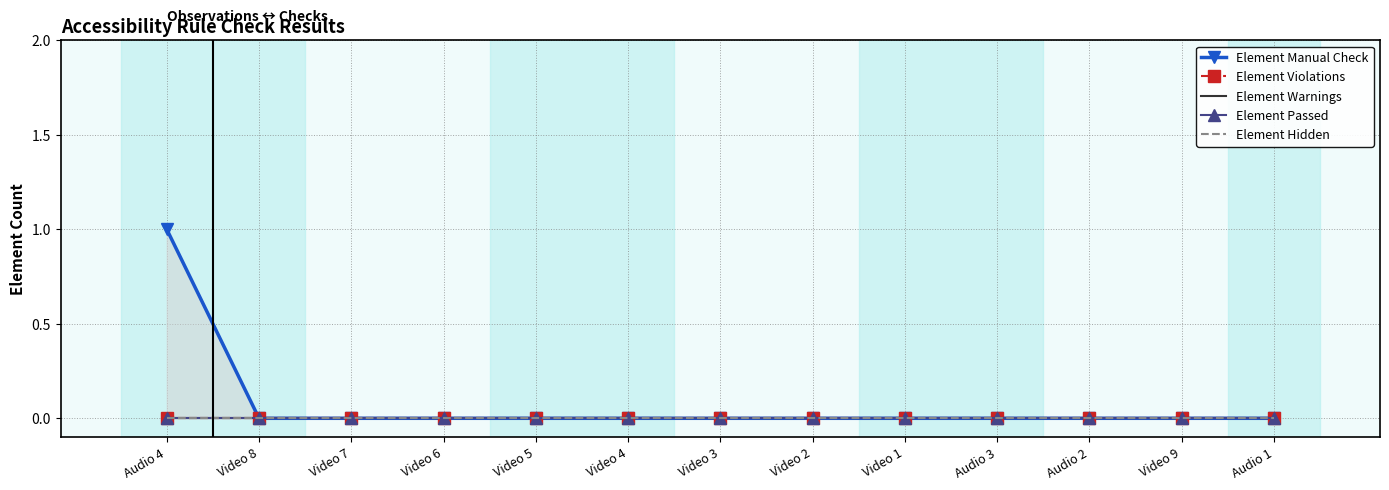

True or false: Element Passed and Element Warnings intersect in this chart.

False